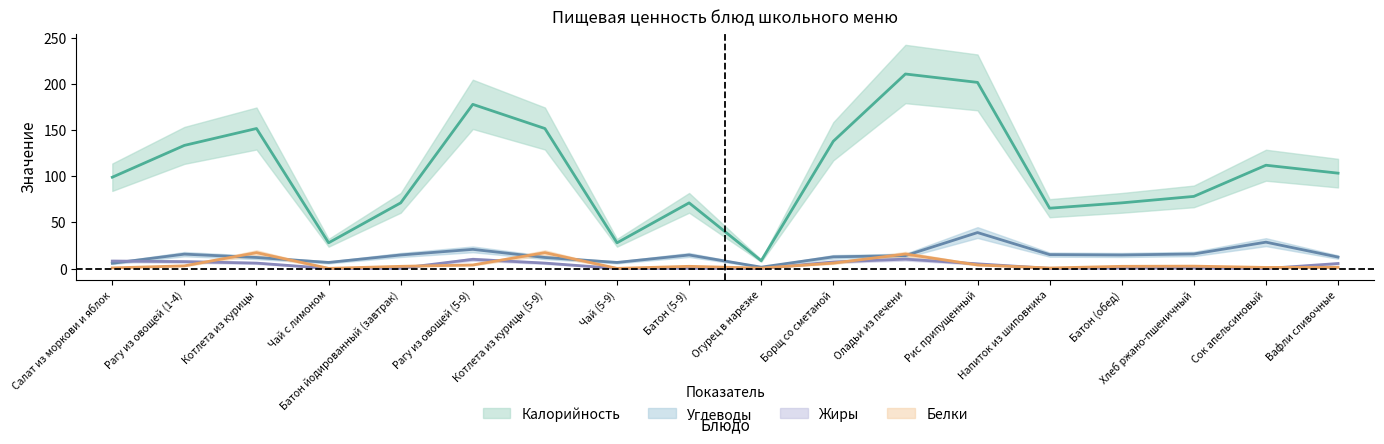

What are all the series names shown in the legend?

Калорийность, Белки, Жиры, Углеводы